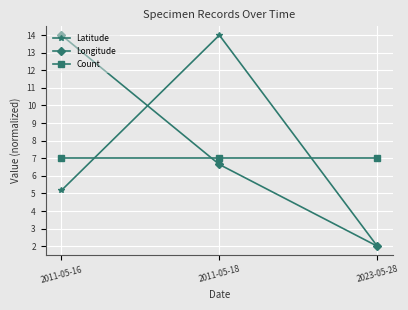

List the labels in order of Latitude value, largest first.

2011-05-18, 2011-05-16, 2023-05-28